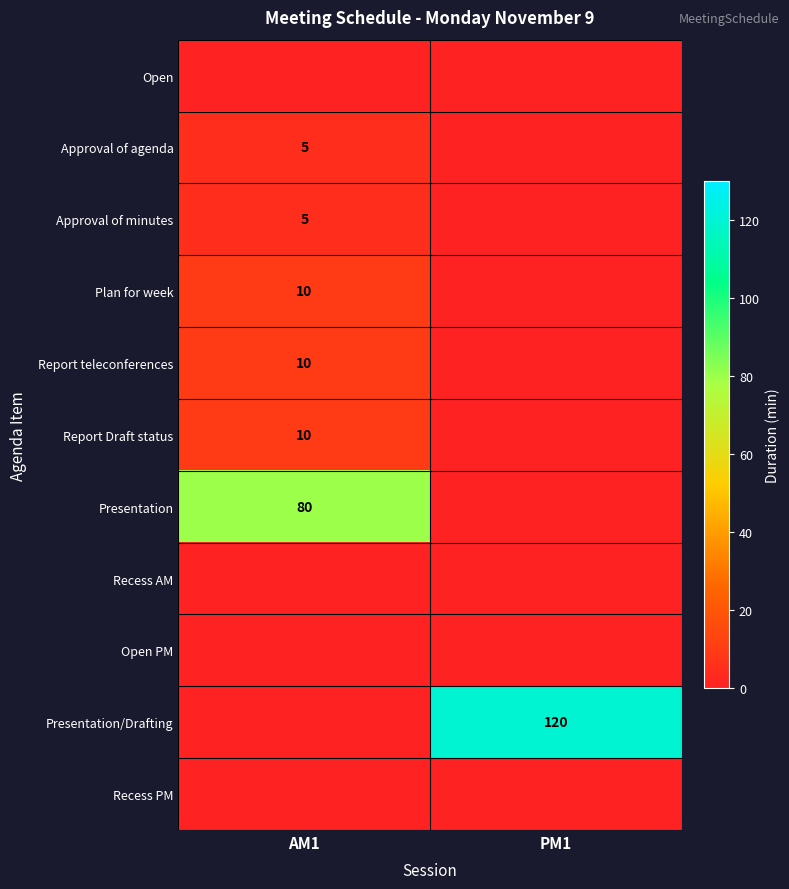

True or false: Plan for week has a value of 10 at AM1.

True